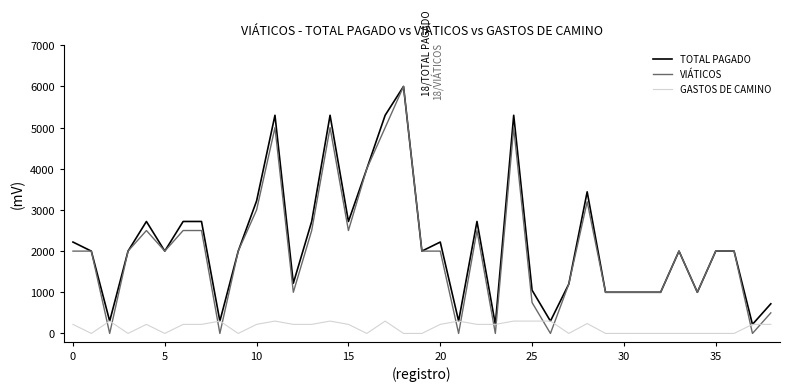

Which series has the widest spread of values?

VIÁTICOS